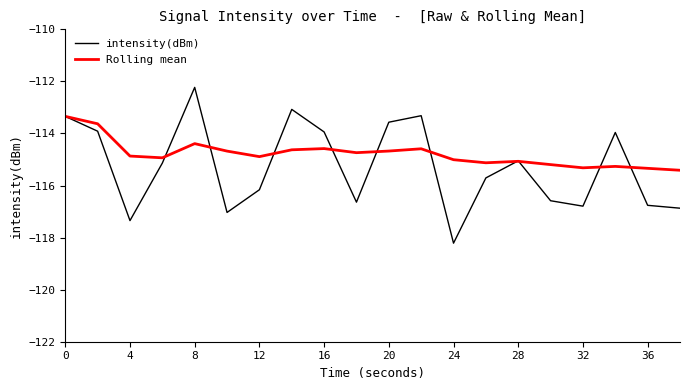

What is the highest value of the Rolling mean series?

-113.3